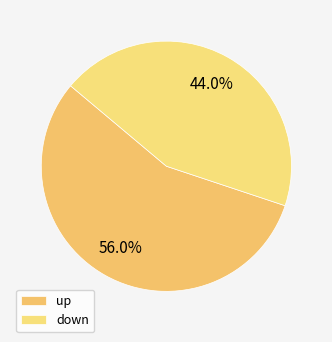

Does up represent more than half of the total?

Yes